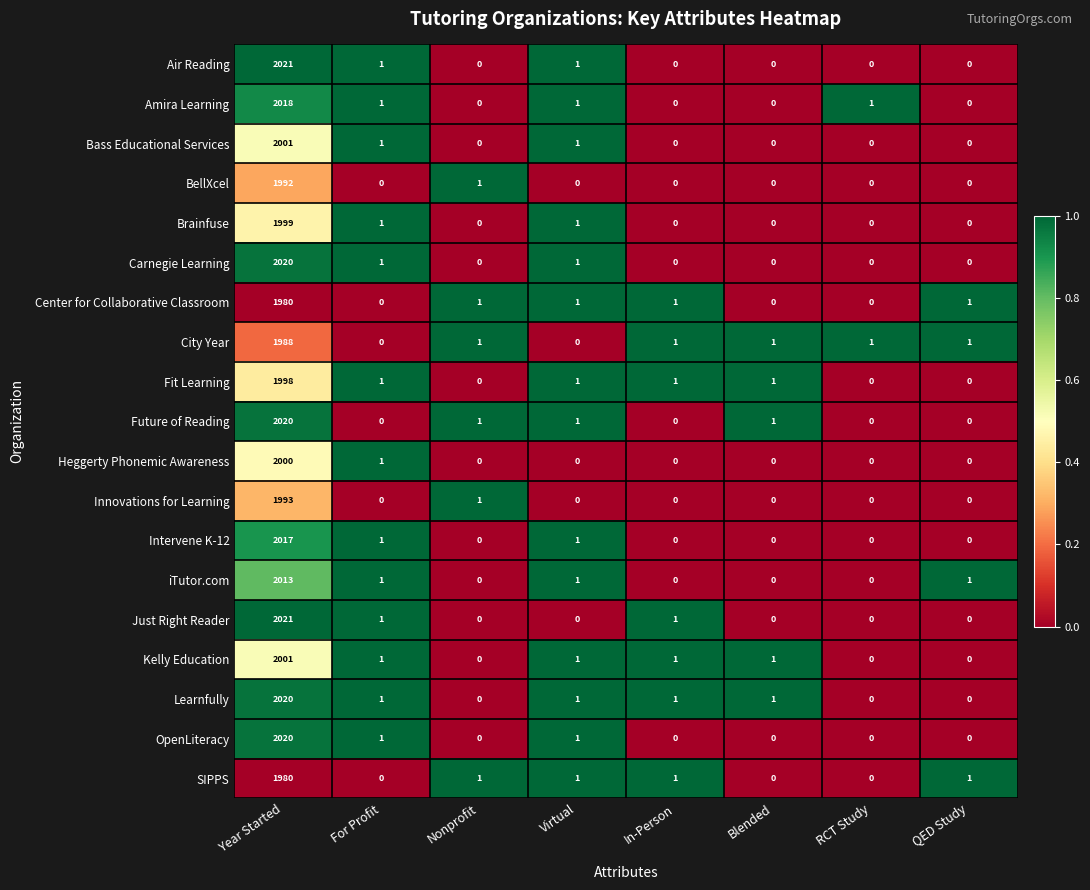

What is the average value of the City Year series?

249